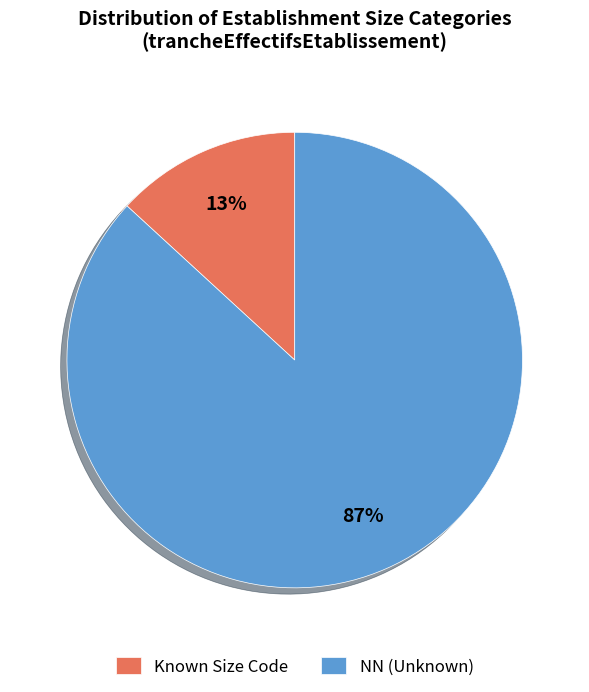

Which slice is the smallest?

Known Size Code